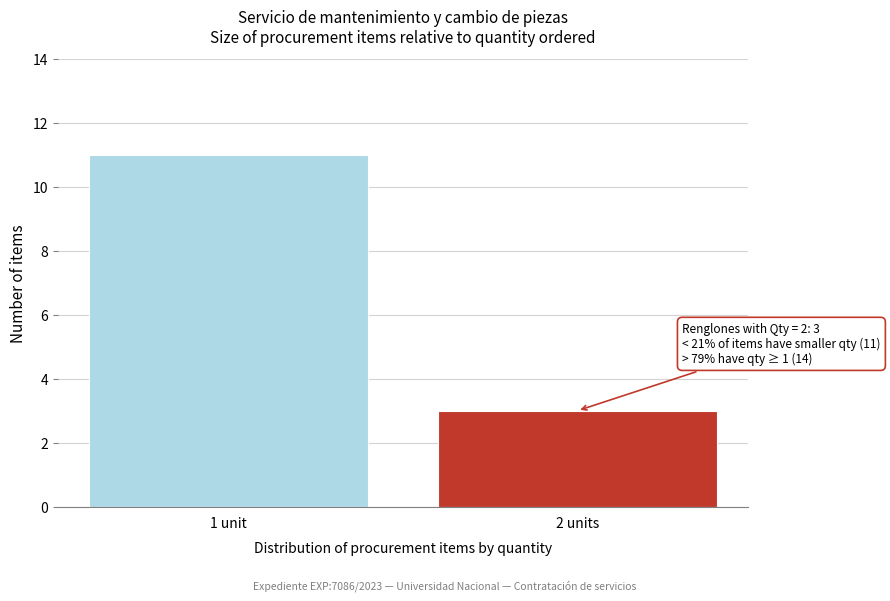

Reading right to left, what are all the values shown in this chart?

3	11